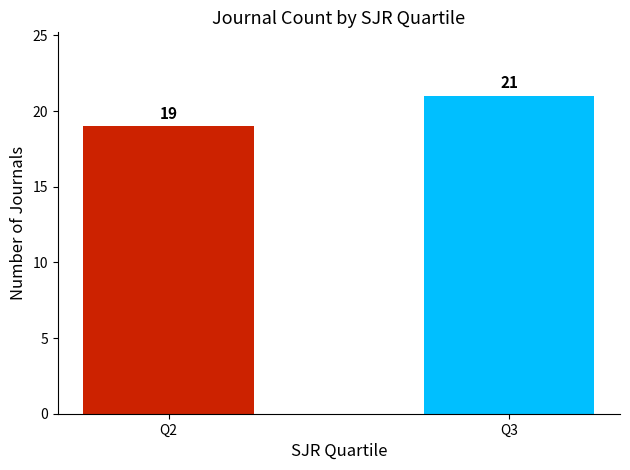

Does the chart contain any negative values?

No